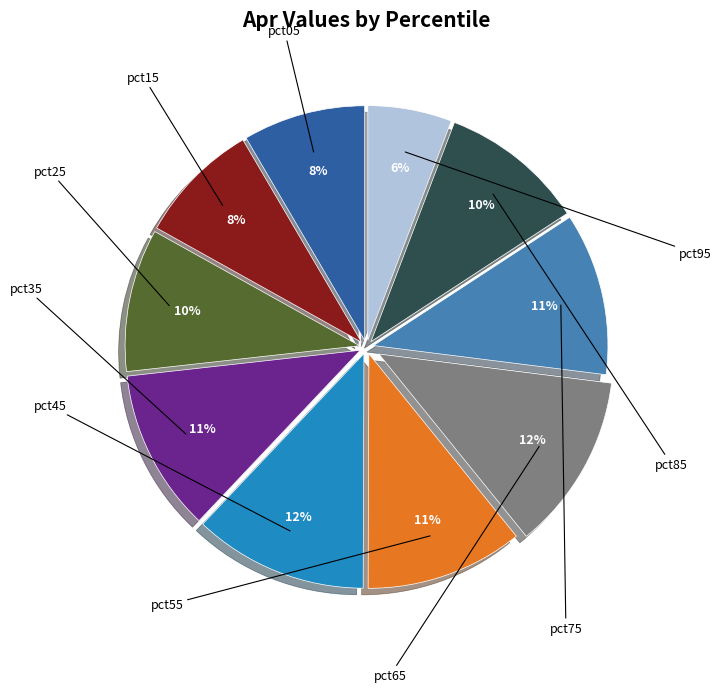

Which category has the biggest portion of the pie?

pct65